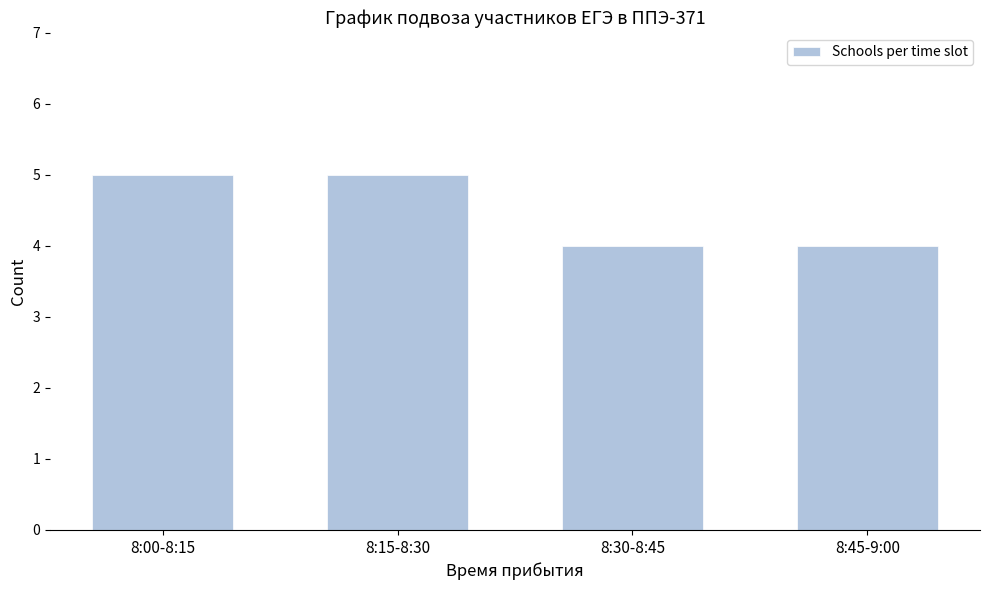

Reading left to right, what are all the values shown in this chart?

5	5	4	4